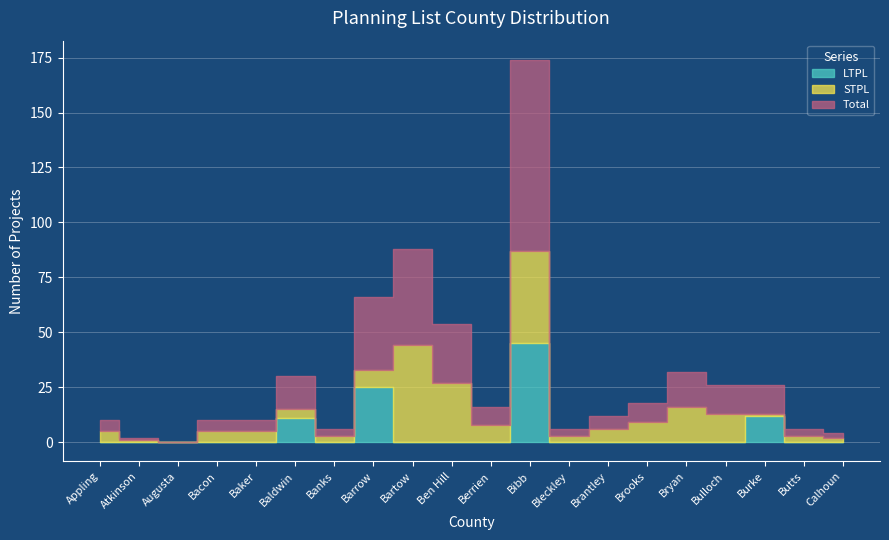

Rank the series at Bryan from lowest to highest value.

LTPL, STPL, Total